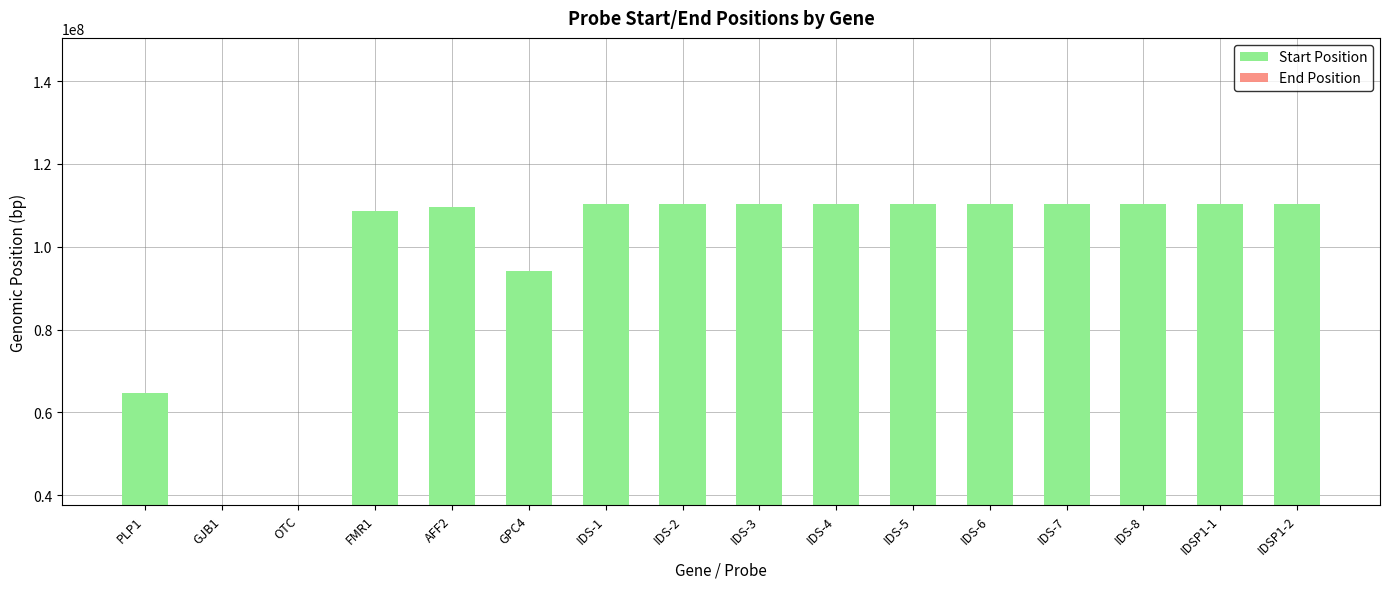

Rank the series by their maximum value, from highest to lowest.

Start Position, End Position